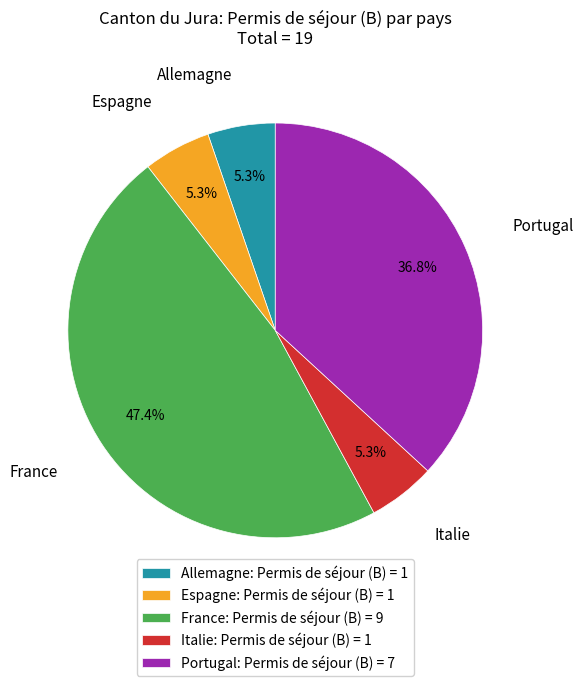

To the nearest percent, what is the average slice percentage?

20%